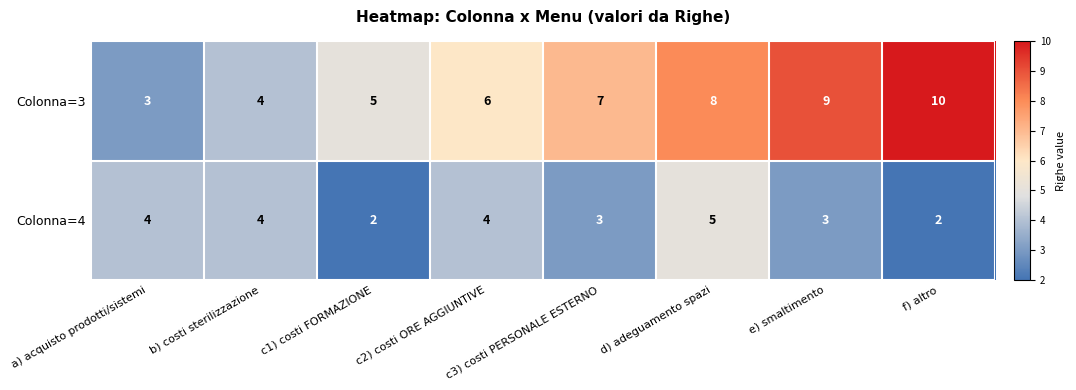

What is the approximate value of Colonna=4 at d) adeguamento spazi?

5